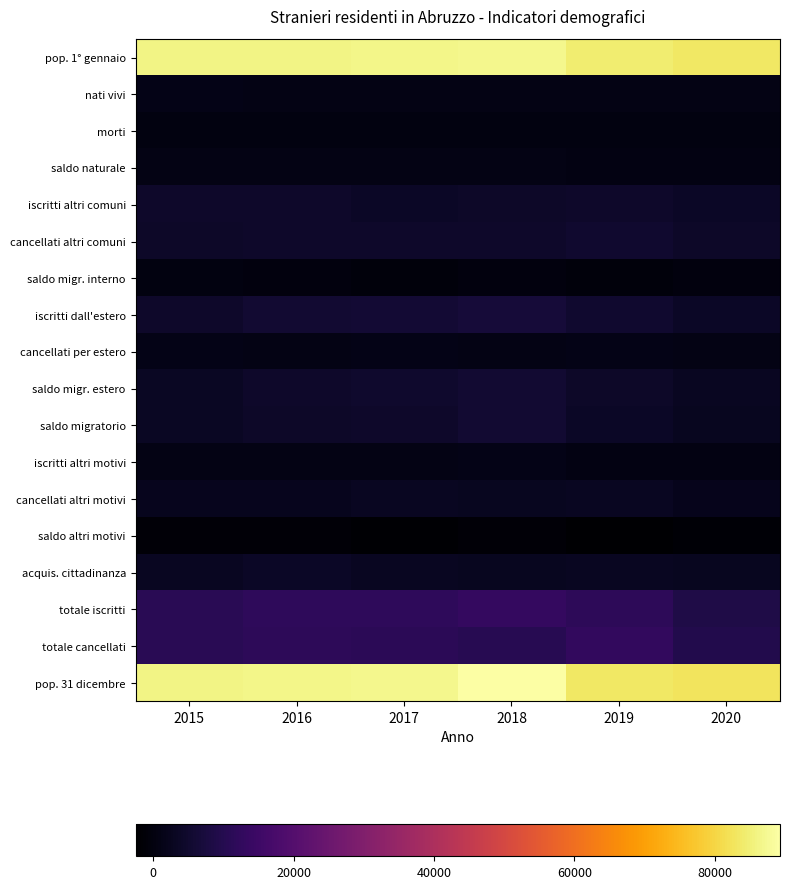

At 2015, list the series in order from largest to smallest.

pop. 31 dicembre, pop. 1° gennaio, totale iscritti, totale cancellati, iscritti dall'estero, iscritti altri comuni, cancellati altri comuni, saldo migratorio, saldo migr. estero, acquis. cittadinanza, cancellati altri motivi, cancellati per estero, nati vivi, saldo naturale, iscritti altri motivi, morti, saldo migr. interno, saldo altri motivi